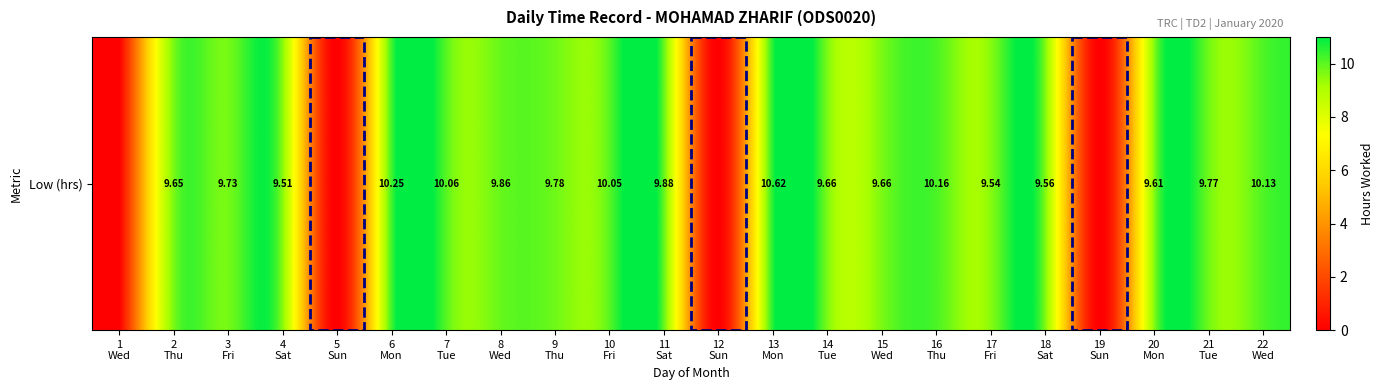

How many categories are shown in the chart?

22